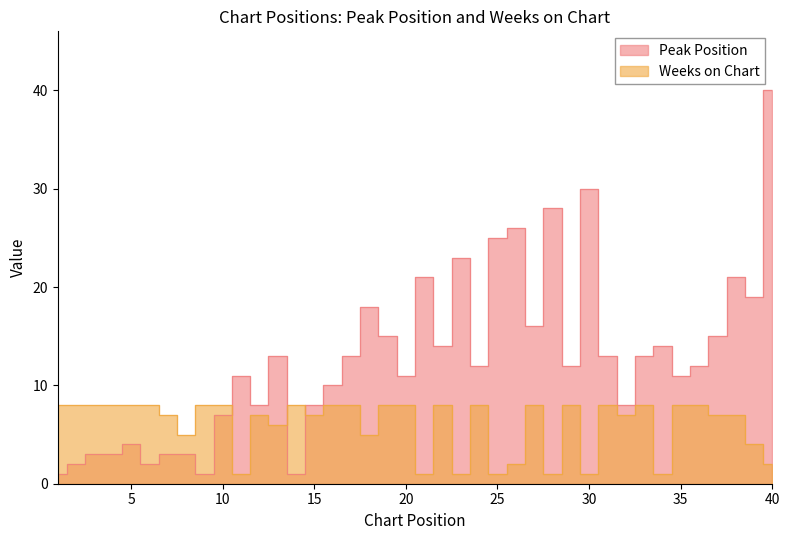

True or false: Weeks on Chart has a value of 6 at 13.

True